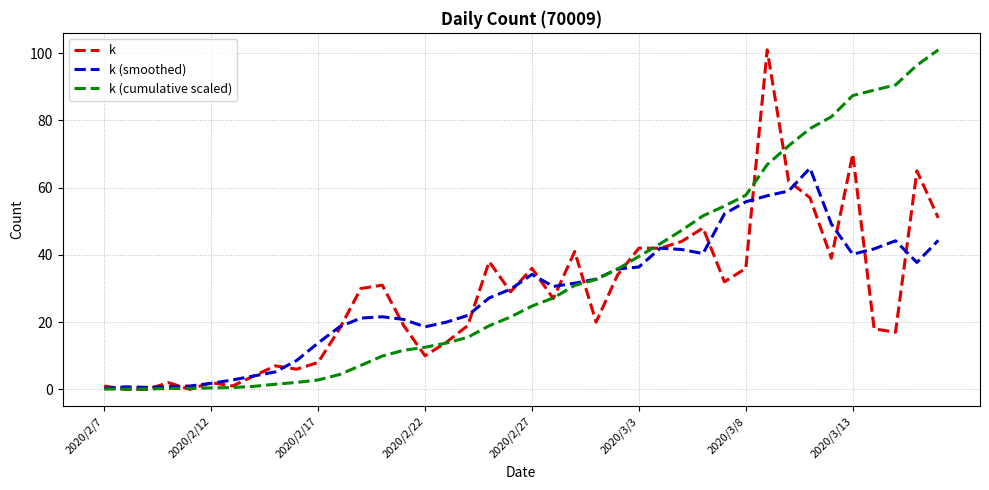

How many lines are shown in the chart?

3